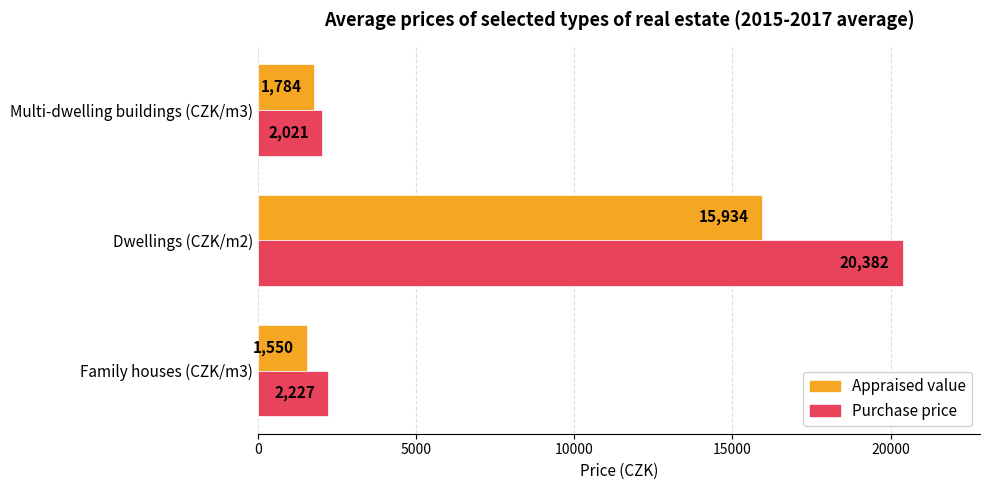

What is the total value across all series at Multi-dwelling buildings (CZK/m3)?

3805